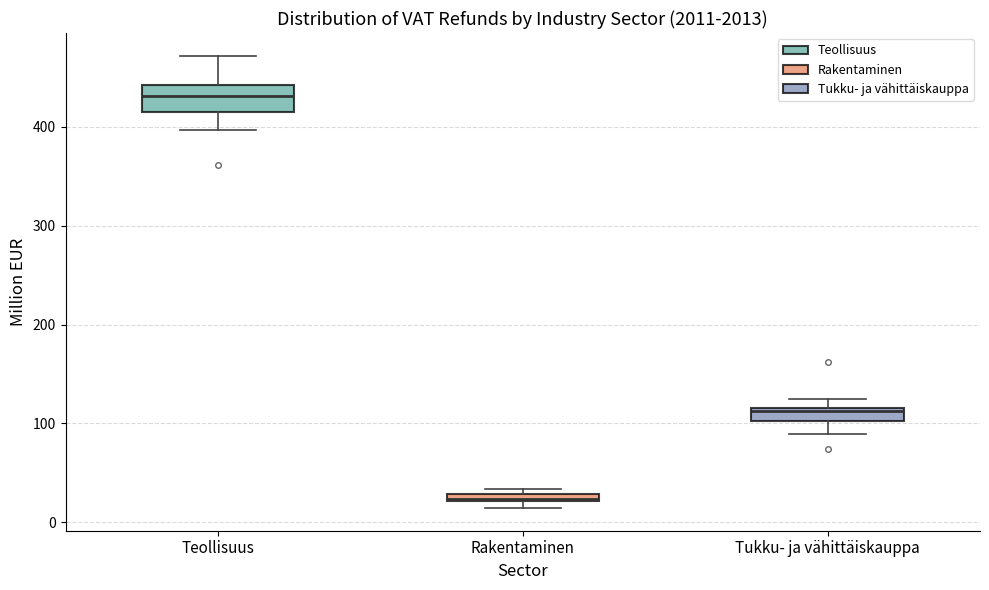

Where is the lower edge of the box for Rakentaminen on the y-axis? The values are not printed on the chart, so give them approximately, as read against the axis.

20